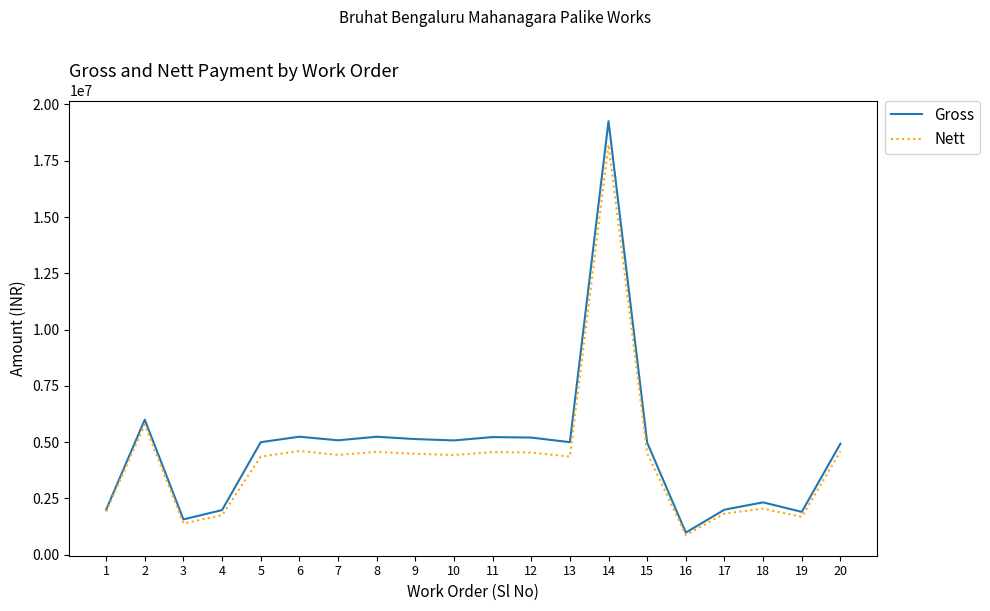

What is the sum of all Nett values?

84885228